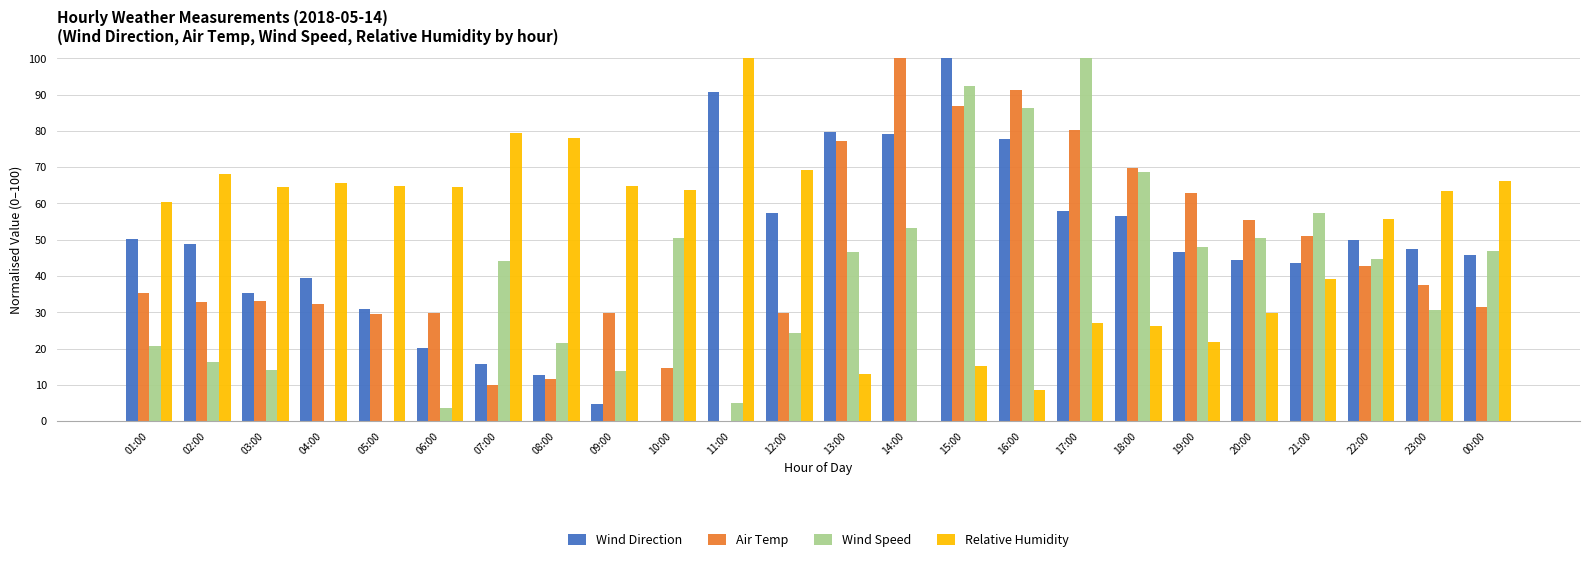

The Relative Humidity series shows 42.2 at 00:00. True or false?

False